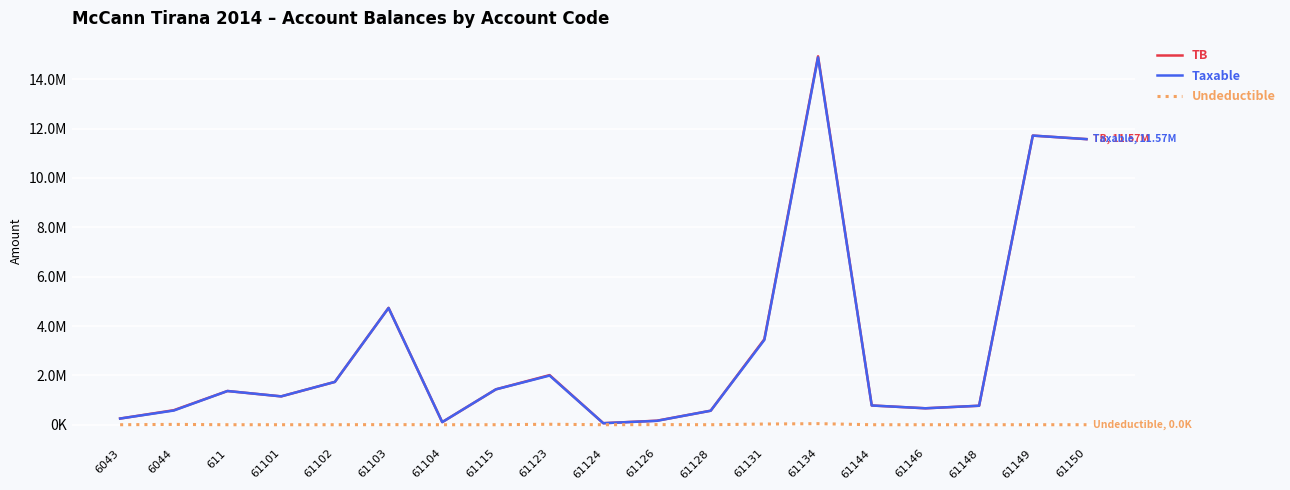

What are all the series names shown in the legend?

TB, Taxable, Undeductible